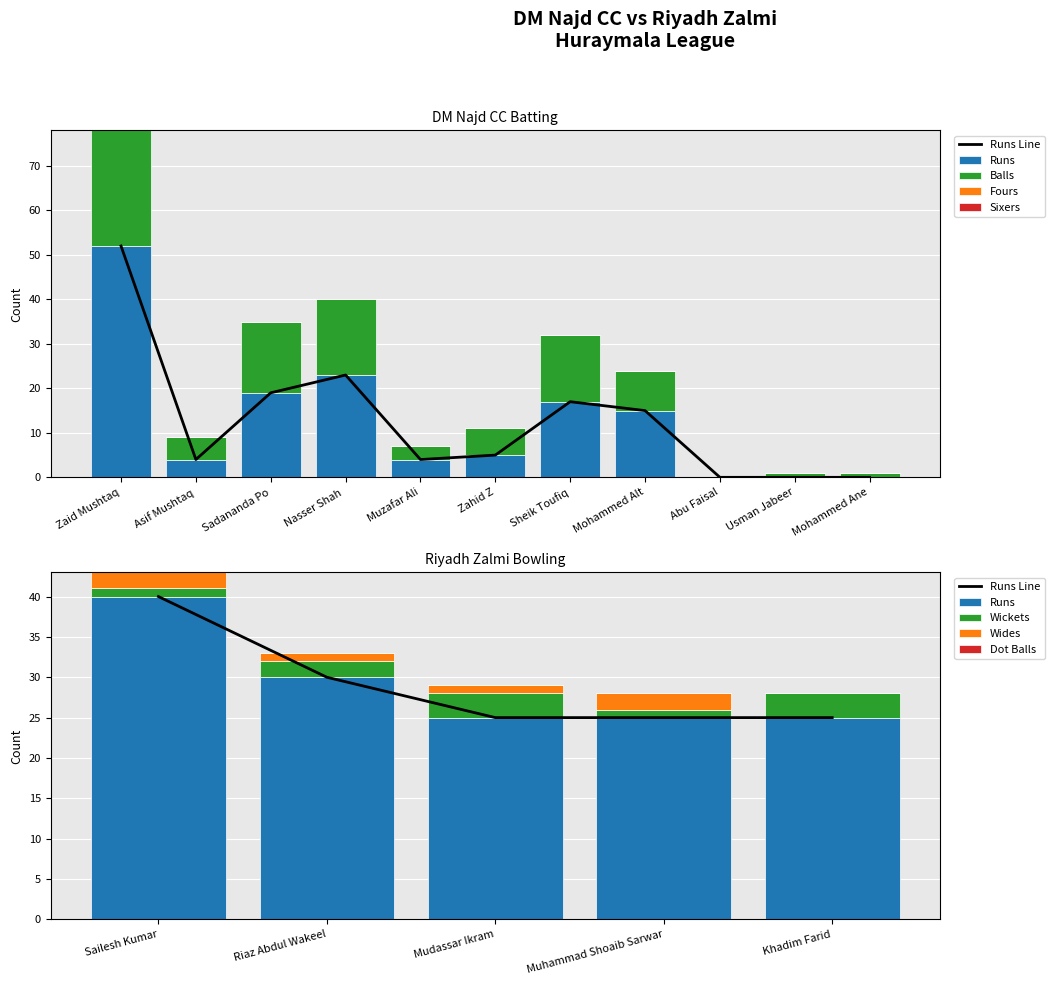

List the labels in order of Runs value, smallest first.

Abu Faisal, Usman Jabeer, Mohammed Ane, Asif Mushtaq, Muzafar Ali, Zahid Z, Mohammed Alt, Sheik Toufiq, Sadananda Po, Nasser Shah, Zaid Mushtaq